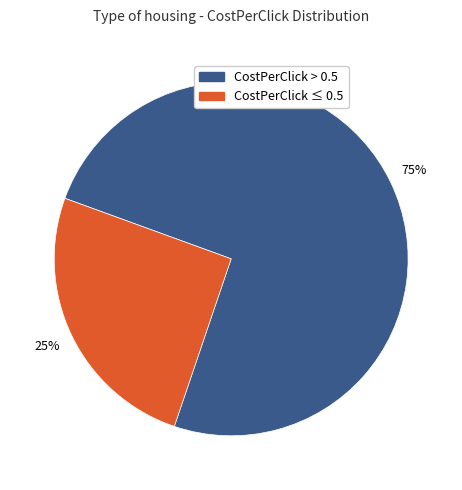

To the nearest percent, what is the average slice percentage?

50%